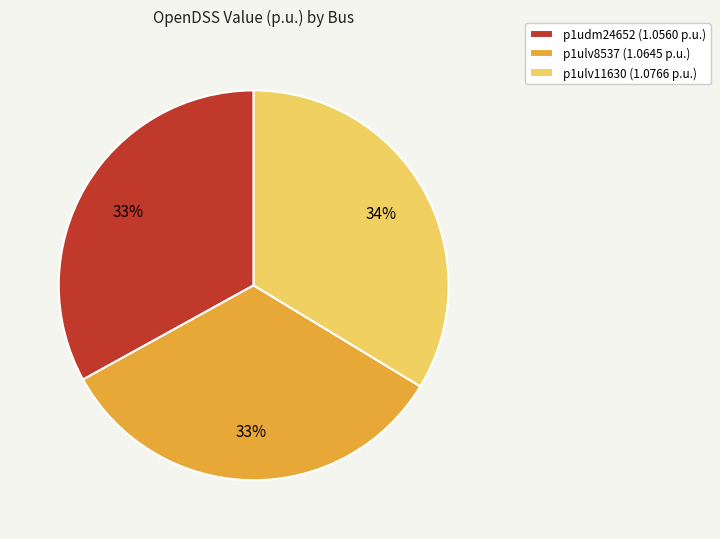

How many slices are in this pie chart?

3